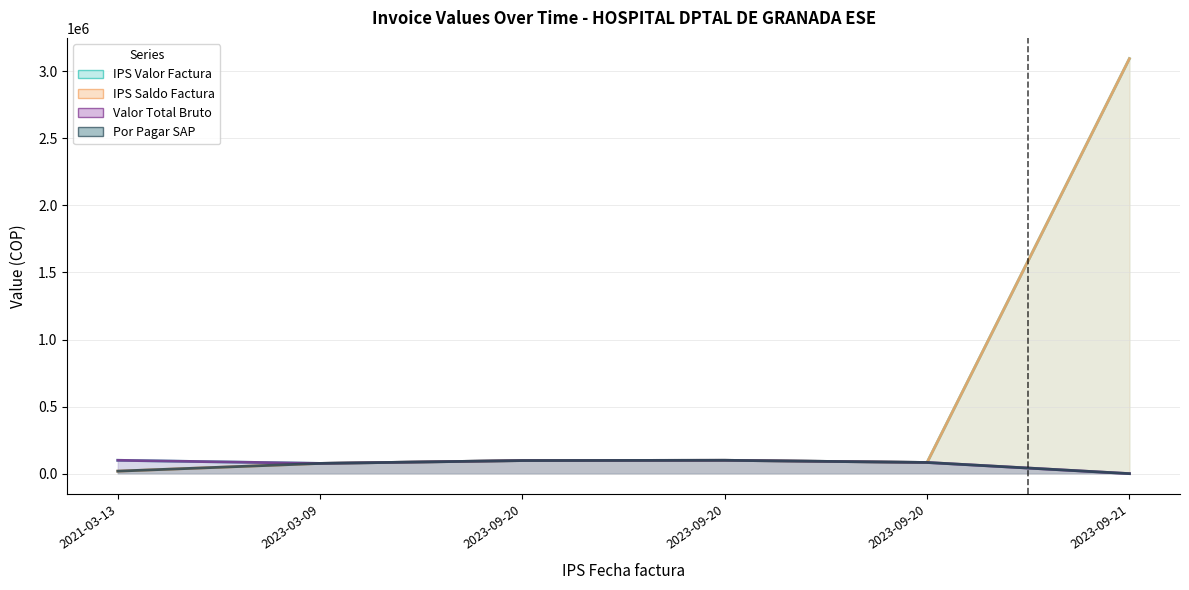

Reading left to right, list all the values displayed in this chart.

IPS Valor Factura: 2021-03-13=99400	2023-03-09=76200	2023-09-20=97500	2023-09-20=99400	2023-09-20=83149	2023-09-21=3094395
IPS Saldo Factura: 2021-03-13=18568	2023-03-09=76200	2023-09-20=97500	2023-09-20=99400	2023-09-20=83149	2023-09-21=3094395
Valor Total Bruto: 2021-03-13=99400	2023-03-09=76200	2023-09-20=97500	2023-09-20=99400	2023-09-20=83149	2023-09-21=0
Por Pagar SAP: 2021-03-13=18568	2023-03-09=76200	2023-09-20=97500	2023-09-20=99400	2023-09-20=83149	2023-09-21=0